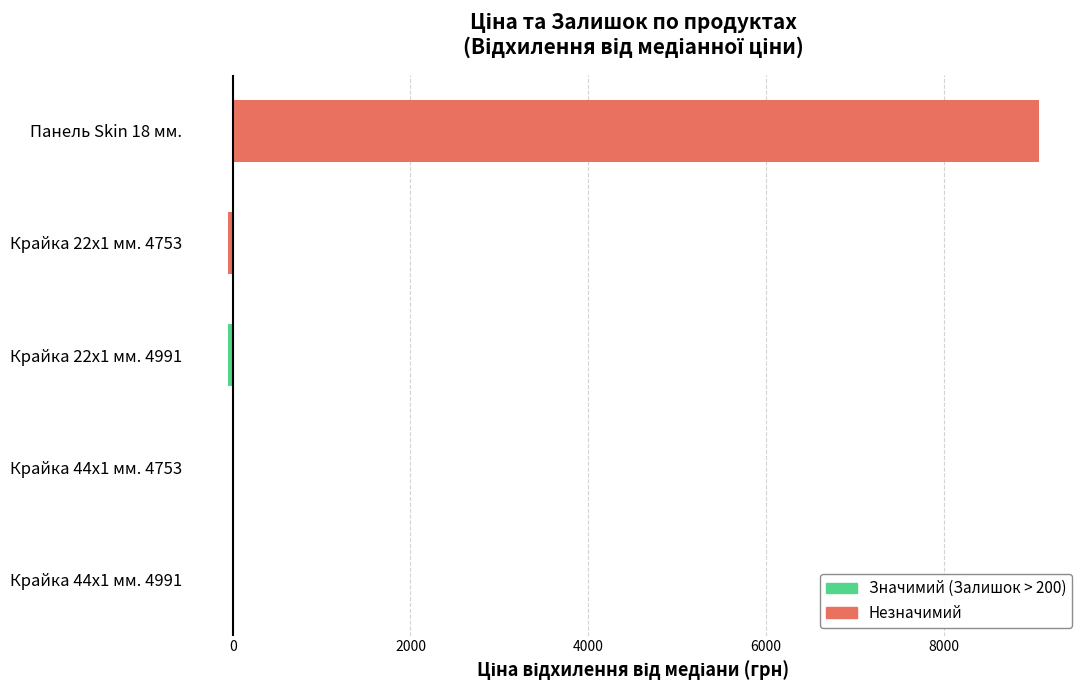

List the labels in order of value, largest first.

Панель Skin 18 мм., Крайка 44x1 мм. 4991, Крайка 44x1 мм. 4753, Крайка 22x1 мм. 4991, Крайка 22x1 мм. 4753